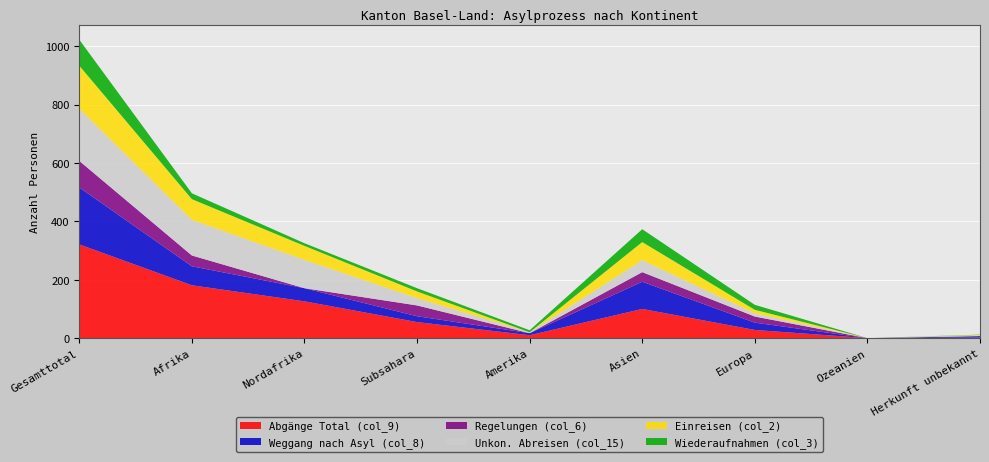

Reading right to left, list all the values displayed in this chart.

Abgänge Total (col_9): Herkunft unbekannt=2	Ozeanien=0	Europa=28	Asien=100	Amerika=10	Subsahara=55	Nordafrika=126	Afrika=181	Gesamttotal=321
Weggang nach Asyl (col_8): Herkunft unbekannt=5	Ozeanien=0	Europa=25	Asien=93	Amerika=7	Subsahara=20	Nordafrika=45	Afrika=65	Gesamttotal=195
Regelungen (col_6): Herkunft unbekannt=0	Ozeanien=0	Europa=21	Asien=33	Amerika=0	Subsahara=37	Nordafrika=0	Afrika=37	Gesamttotal=91
Unkon. Abreisen (col_15): Herkunft unbekannt=2	Ozeanien=0	Europa=11	Asien=41	Amerika=3	Subsahara=25	Nordafrika=97	Afrika=122	Gesamttotal=179
Einreisen (col_2): Herkunft unbekannt=2	Ozeanien=0	Europa=12	Asien=62	Amerika=0	Subsahara=23	Nordafrika=48	Afrika=71	Gesamttotal=147
Wiederaufnahmen (col_3): Herkunft unbekannt=1	Ozeanien=0	Europa=17	Asien=44	Amerika=7	Subsahara=11	Nordafrika=9	Afrika=20	Gesamttotal=89